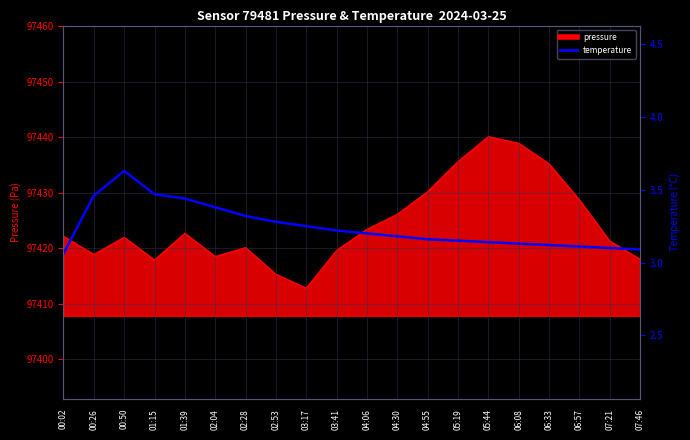

At which category does the data reach its first local peak?

00:50